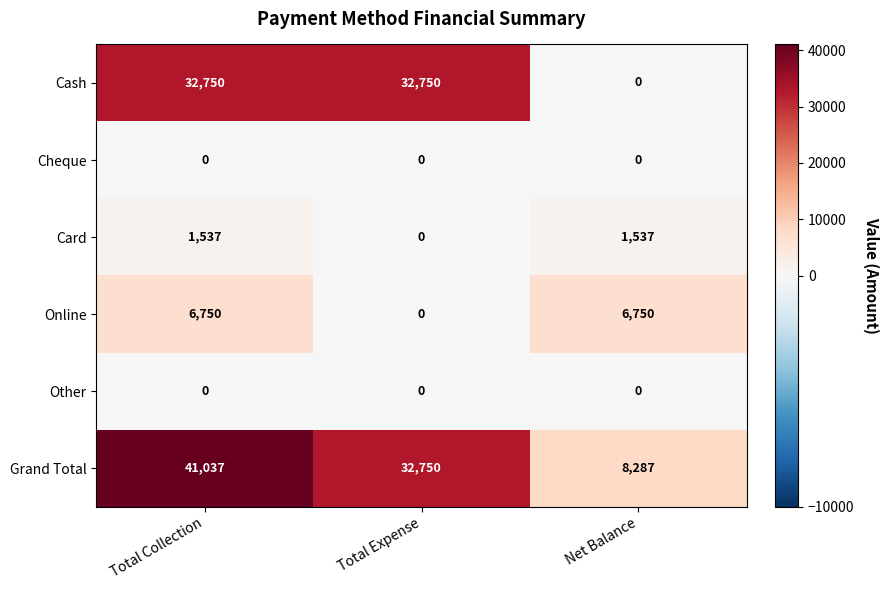

What is the maximum value shown in the chart?

41037